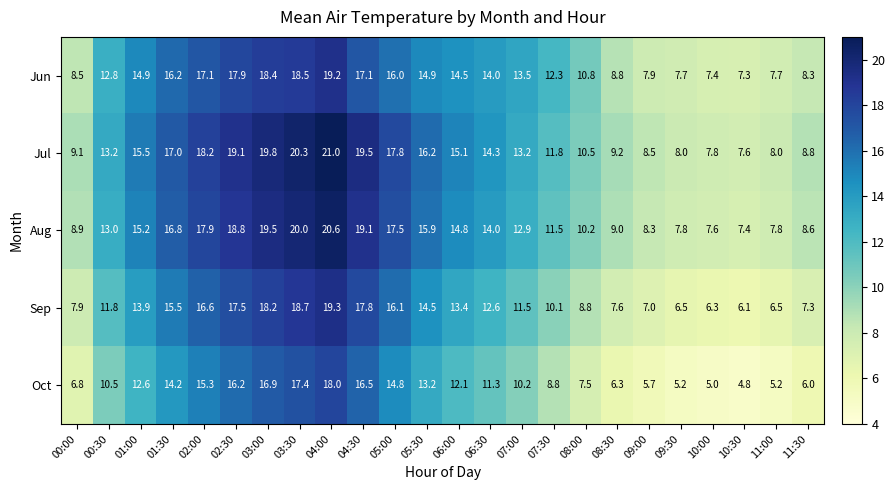

Read the Oct value at 04:00.

18.0